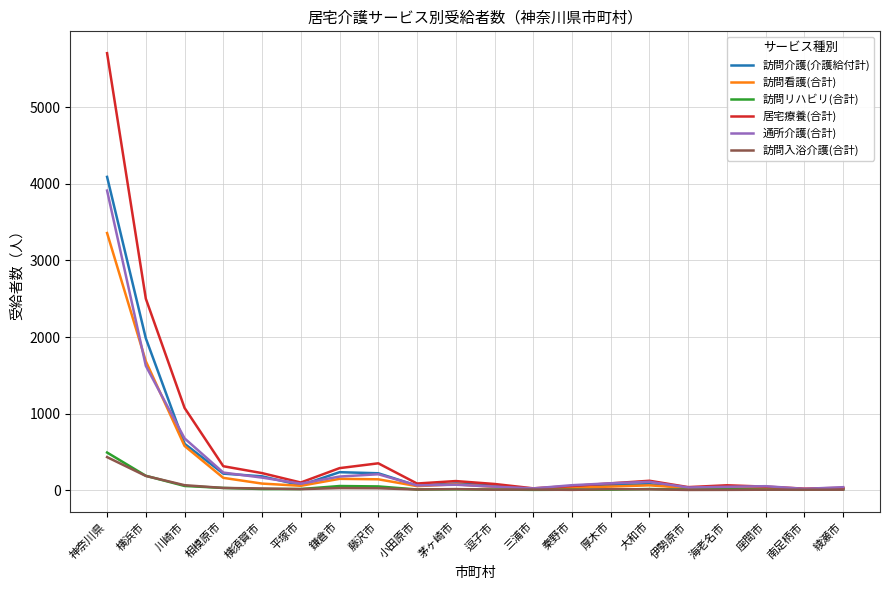

Which series has the widest spread of values?

居宅療養(合計)